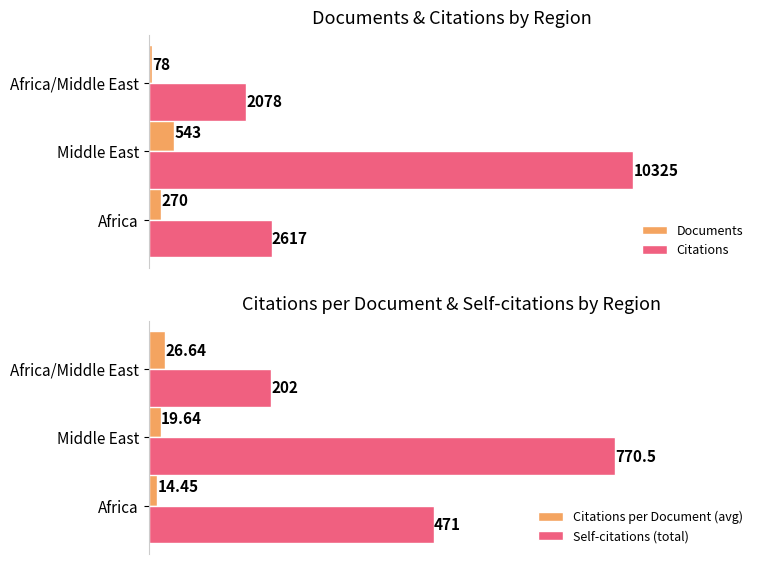

What is the sum of all Citations per Document (avg) values?

60.7